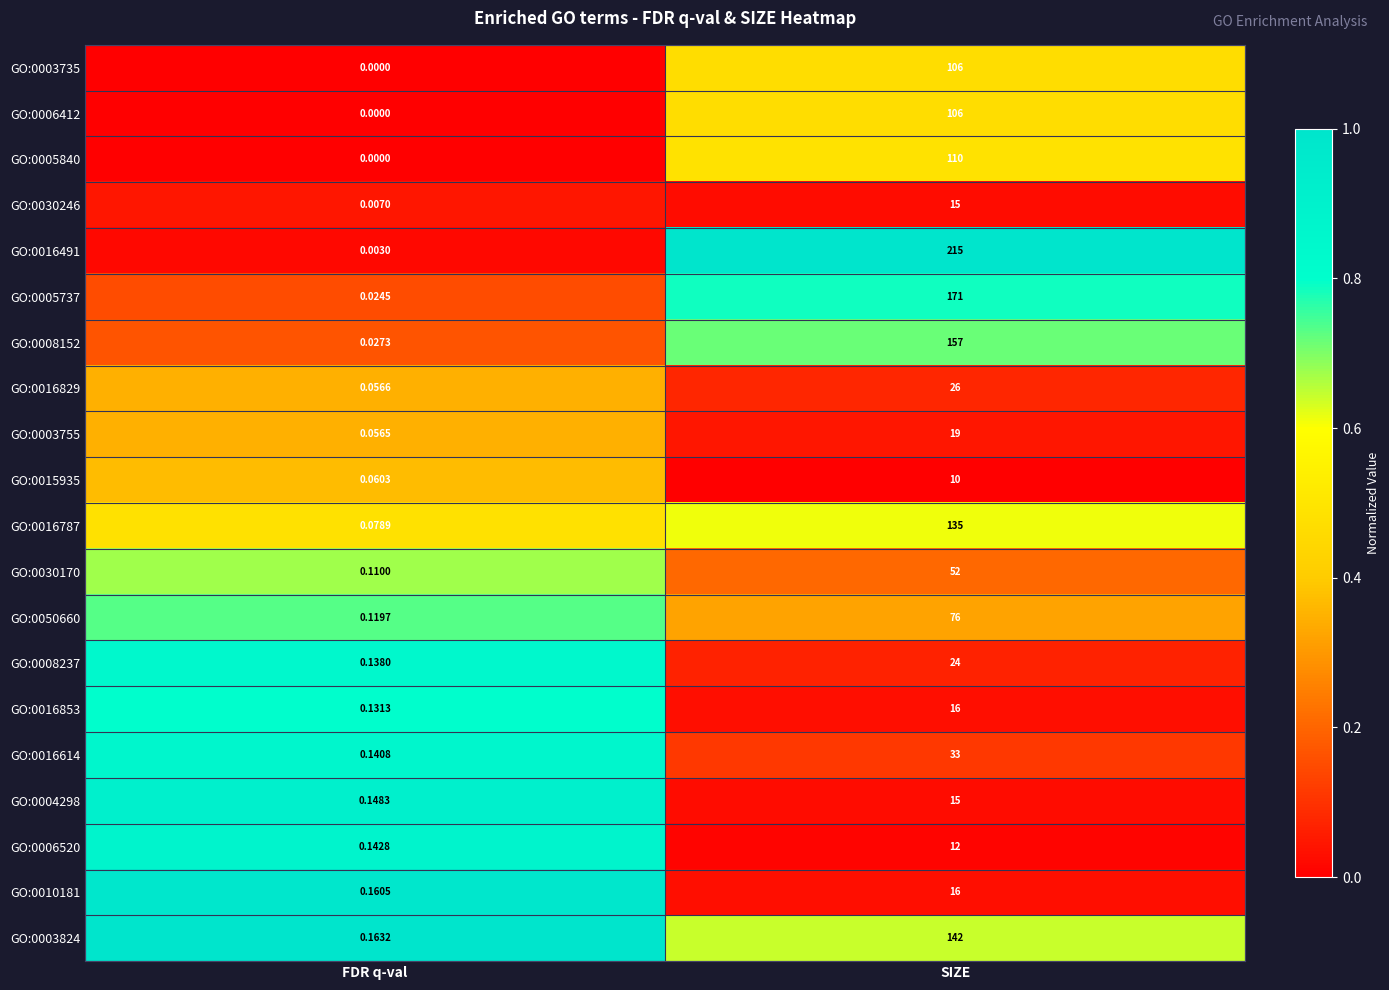

At which category does the chart reach its minimum across all series?

FDR q-val